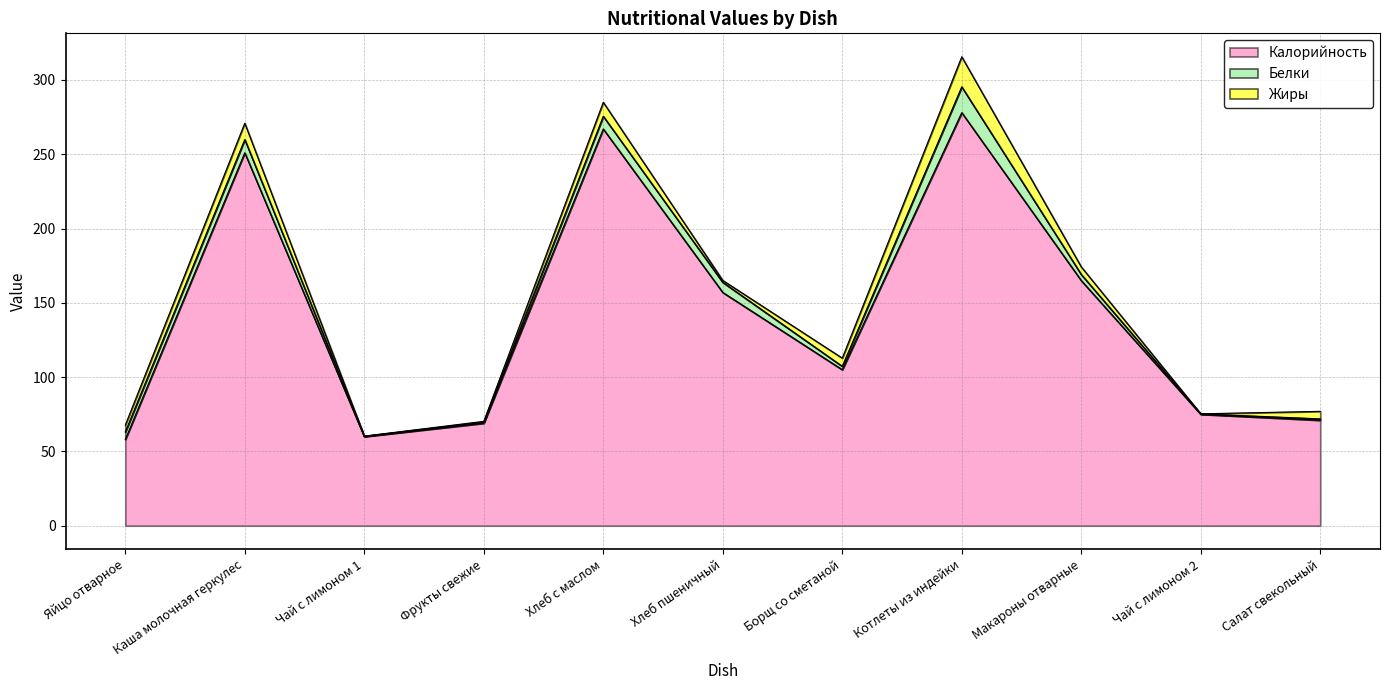

The value of Жиры at Яйцо отварное is 4.6. True or false?

True